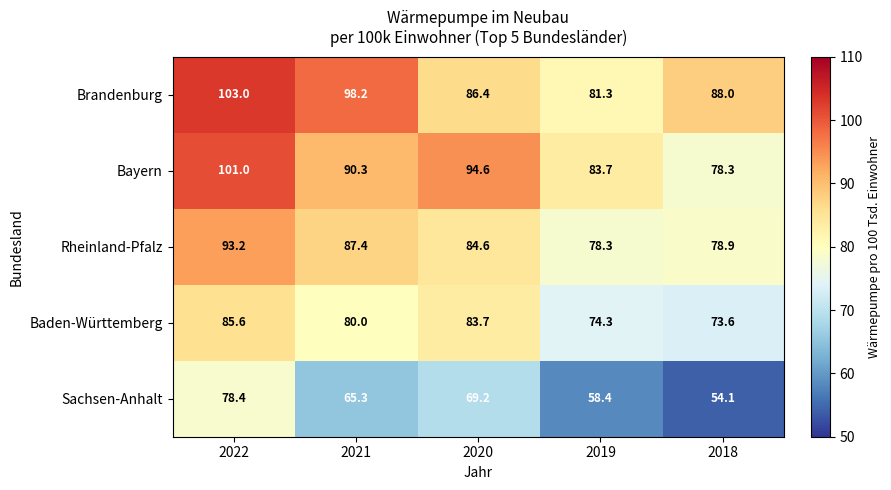

How many series are shown in this chart?

5